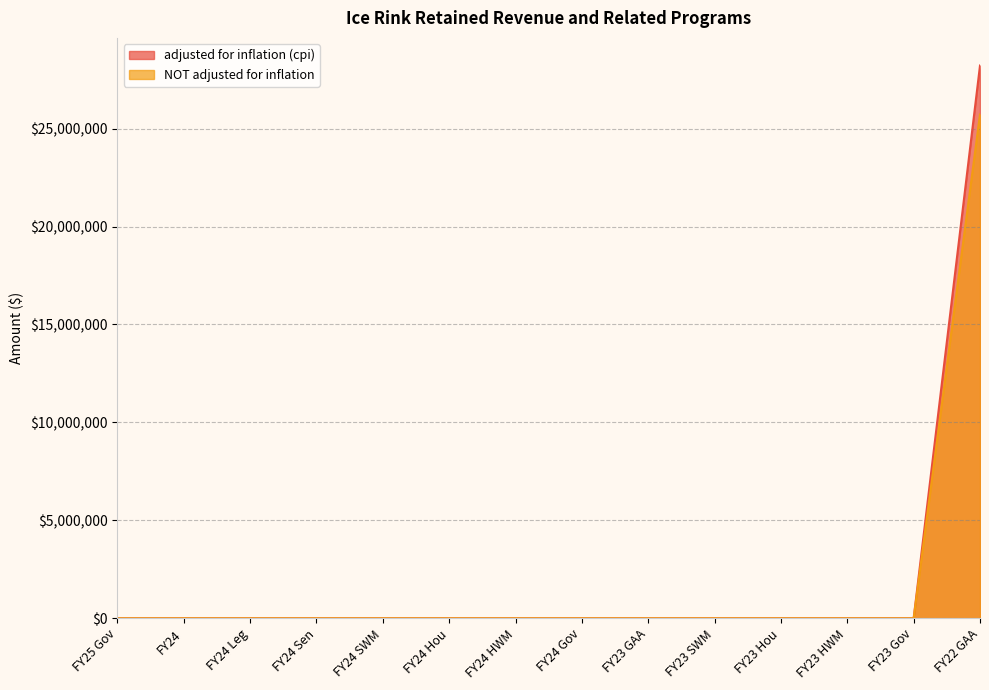

What are all the series names shown in the legend?

adjusted for inflation (cpi), NOT adjusted for inflation